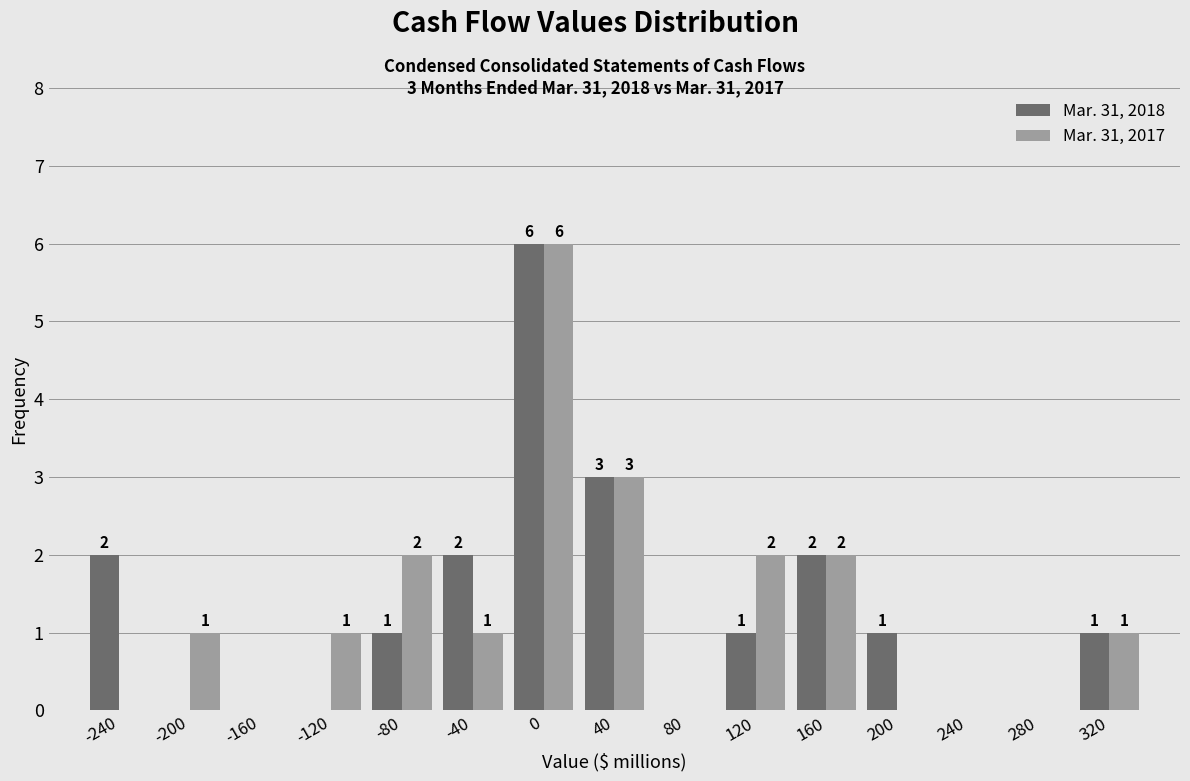

In the Mar. 31, 2018 series, which range on the x-axis has the tallest bar?

-20 to 20